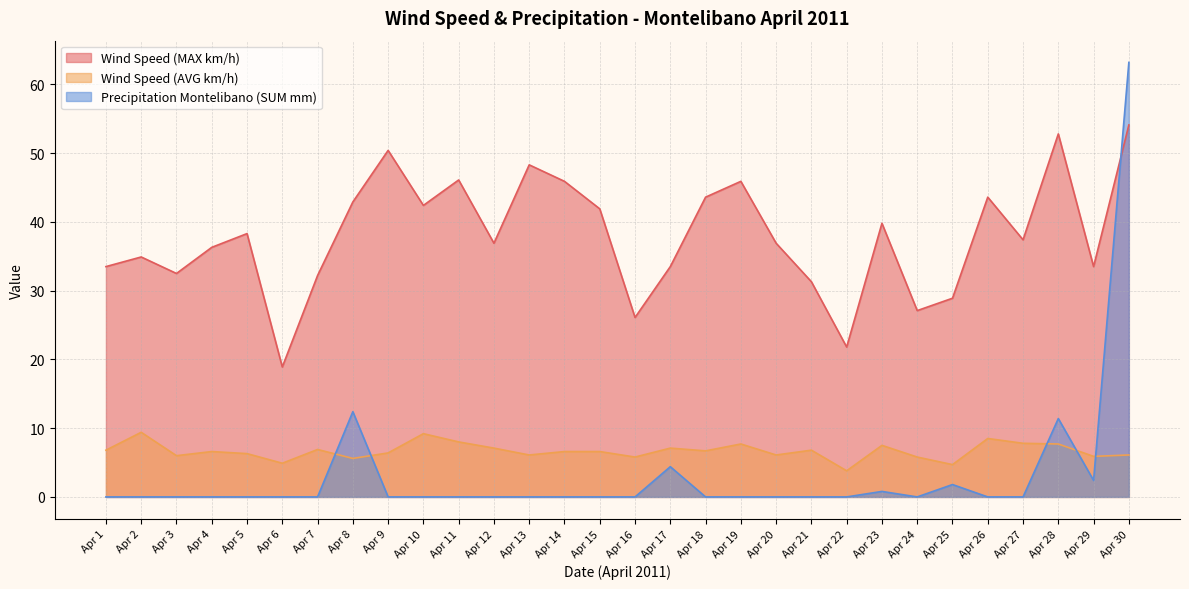

Does the chart have visible grid lines?

Yes